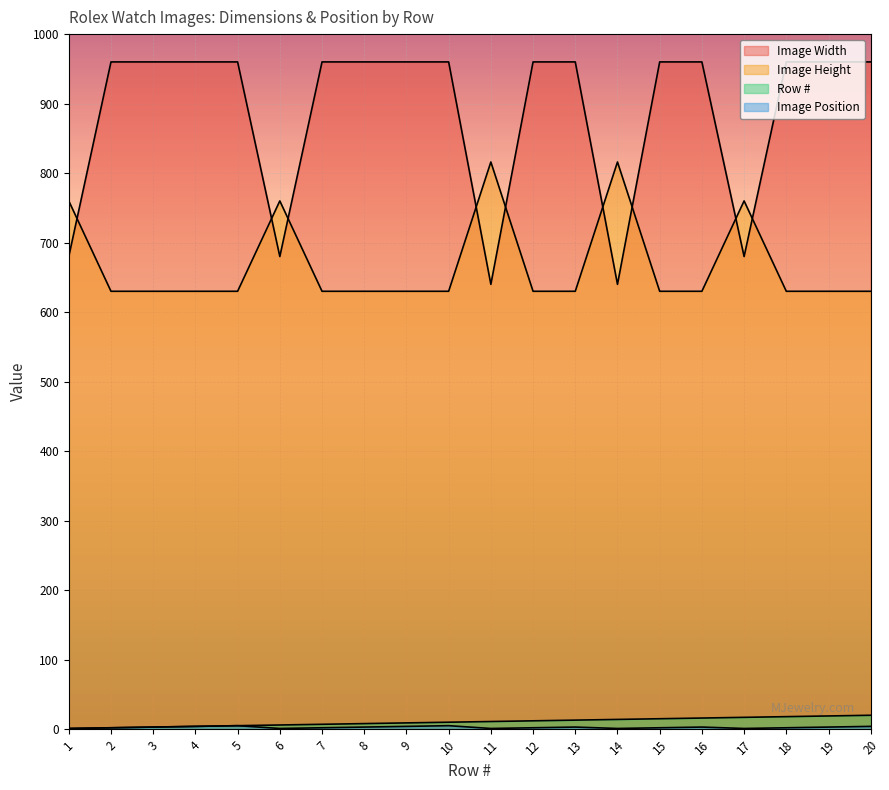

What is the total value across all series at 12?

1604